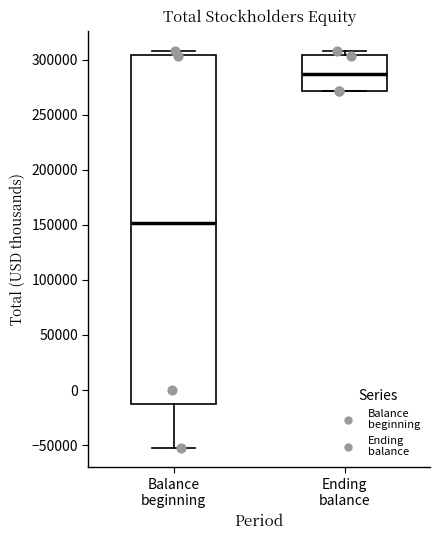

Reading left to right, read every box against the y-axis: the position of its median line, the range the box covers, and the ends of its whiskers. The values are not printed on the chart, so give them approximately, as read against the axis.

Balance beginning: median 150000, box -15000 to 305000, whiskers -50000 to 310000
Ending balance: median 285000, box 270000 to 305000, whiskers 270000 to 310000